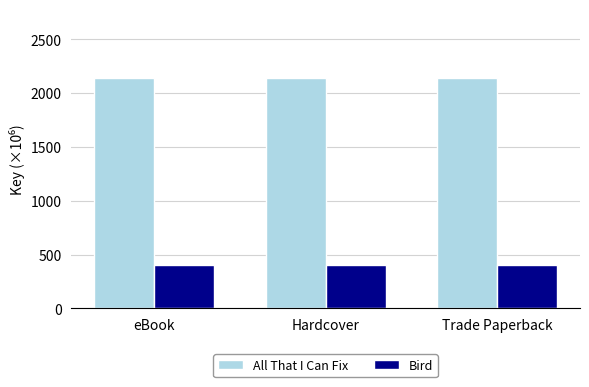

What is the difference between the highest and lowest values at Hardcover?

1736.9